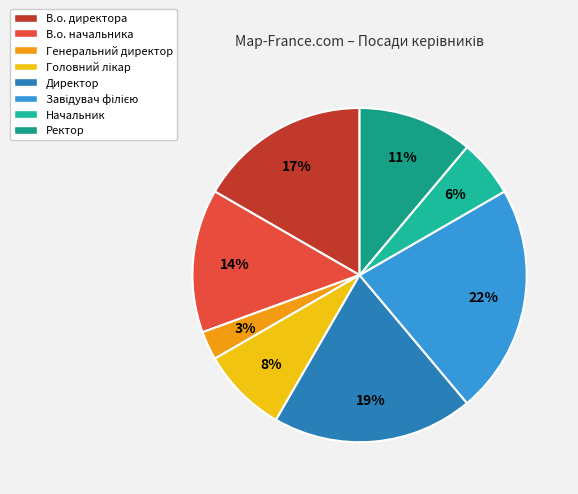

Rank the categories by value from lowest to highest.

Генеральний директор, Начальник, Головний лікар, Ректор, В.о. начальника, В.о. директора, Директор, Завідувач філією